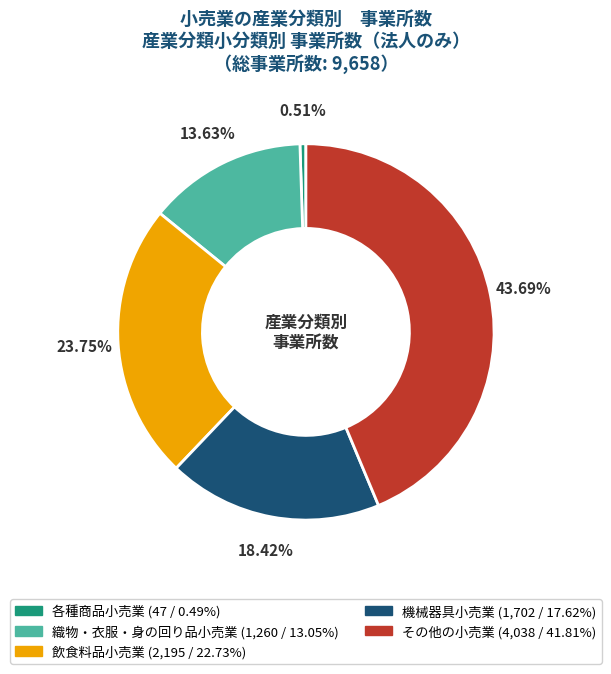

Between 織物・衣服・身の回り品小売業 and 各種商品小売業, which is larger?

織物・衣服・身の回り品小売業